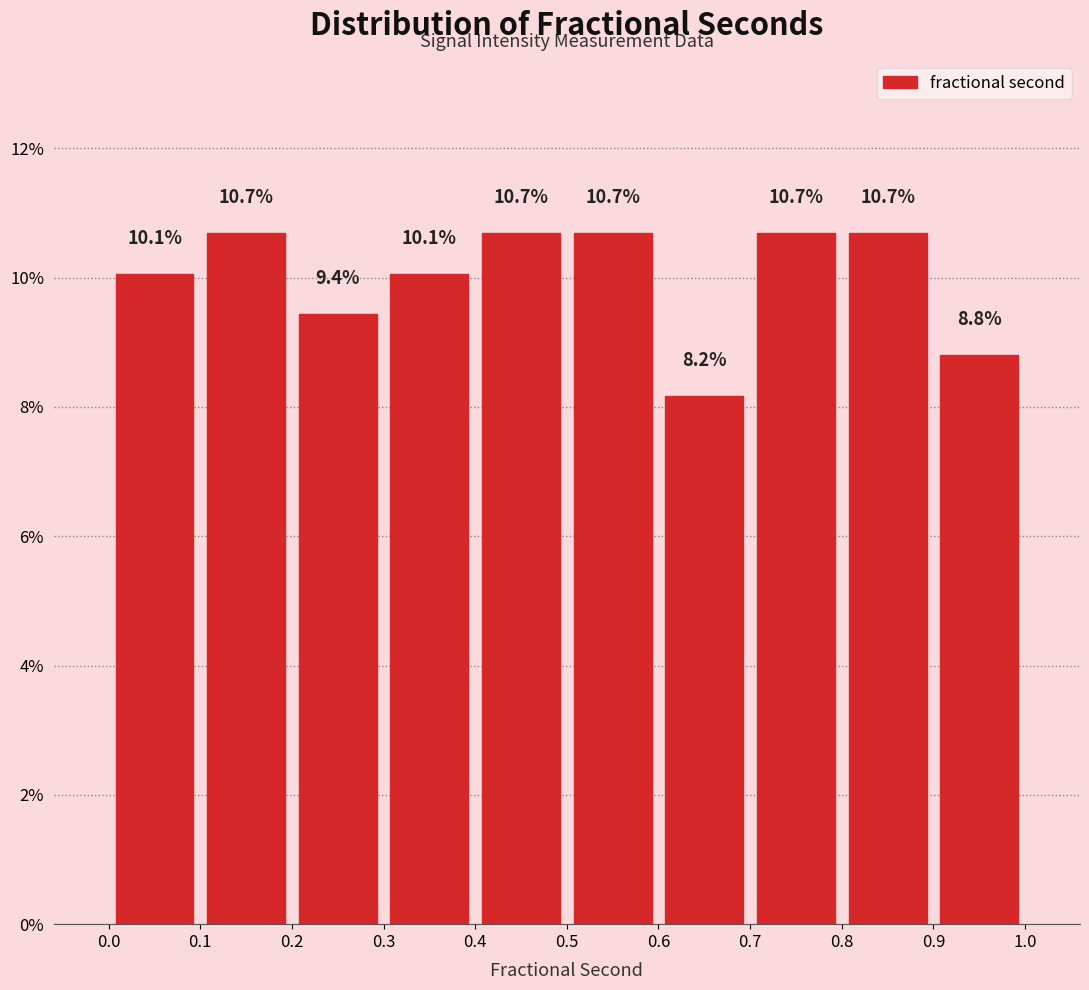

What is the height of the bar covering 0.8 to 0.9 on the x-axis?

10.7